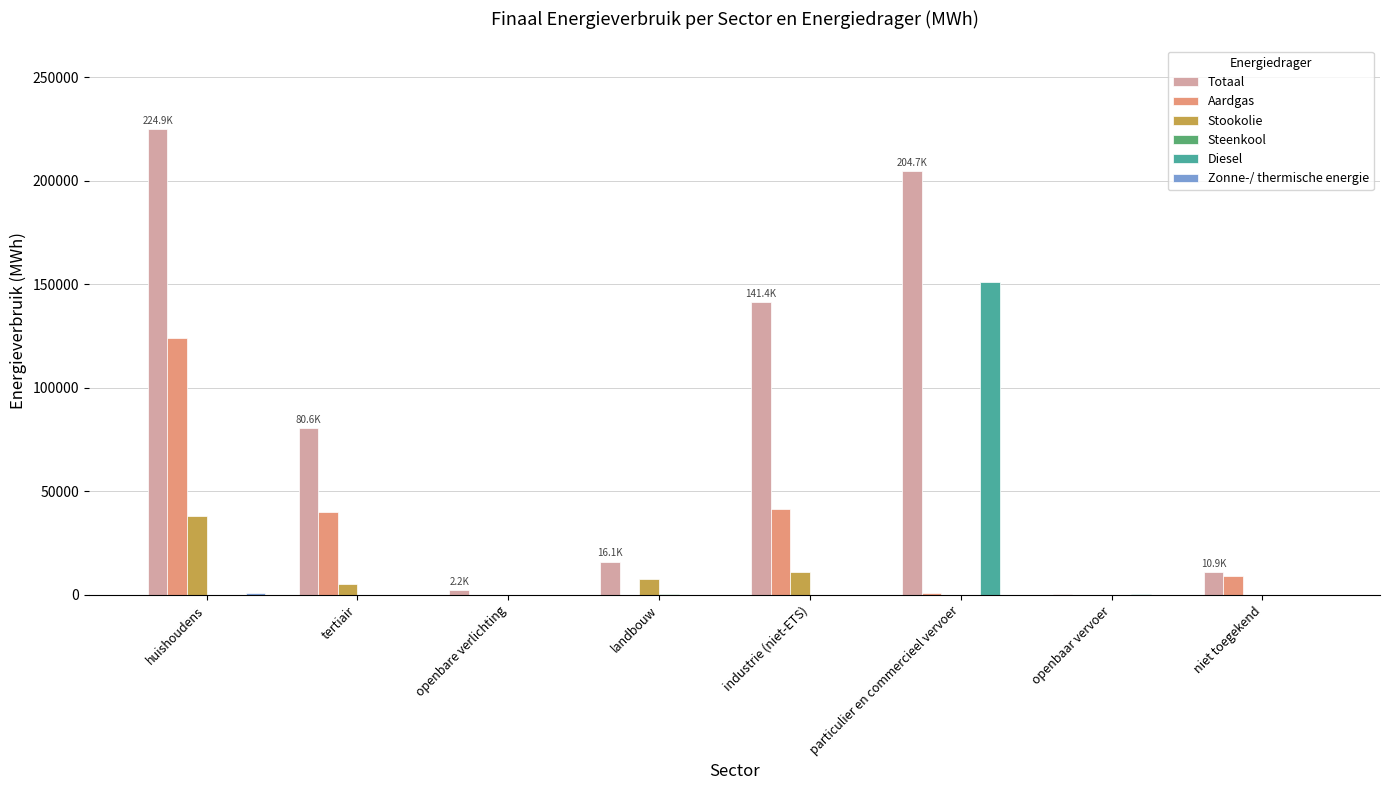

What is the sum of all Stookolie values?

62366.6